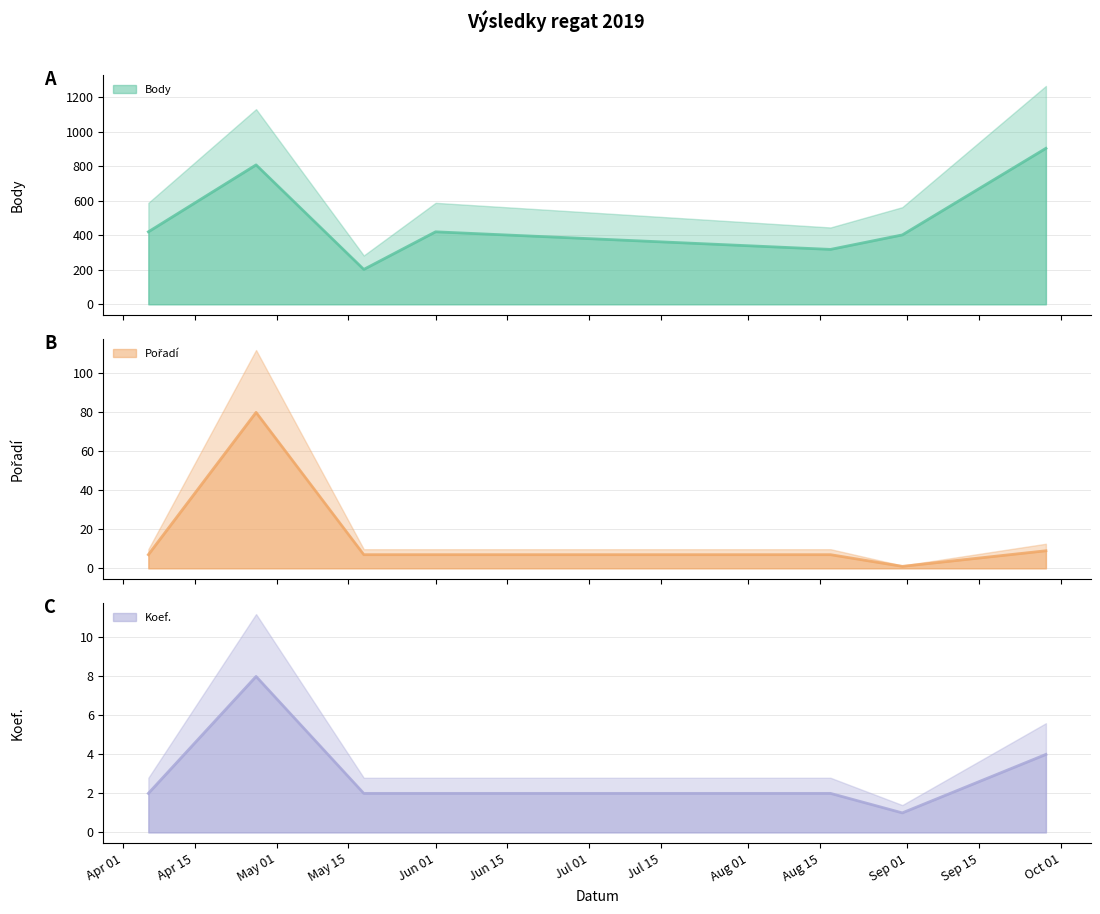

What is the lowest value of the Body series?

202